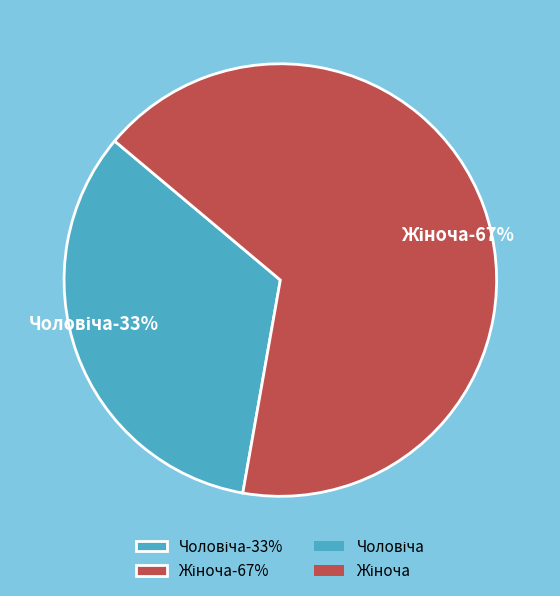

Do Жіноча and Чоловіча together represent more than half of the pie?

Yes